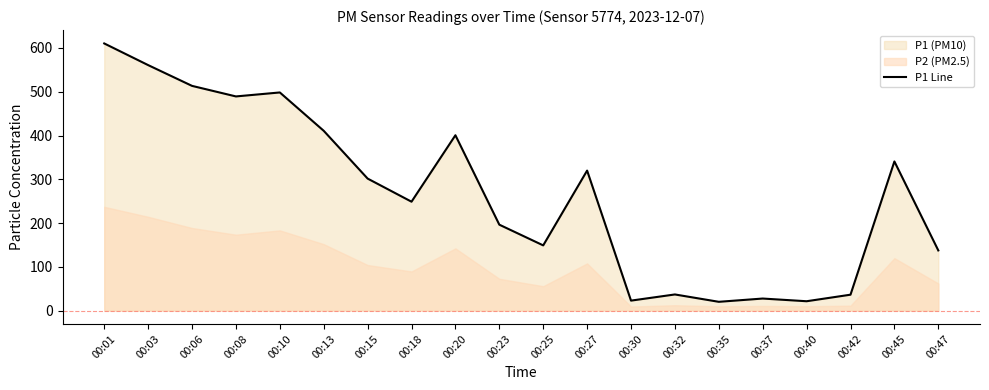

True or false: the data shows 560.9 at 00:03.

True